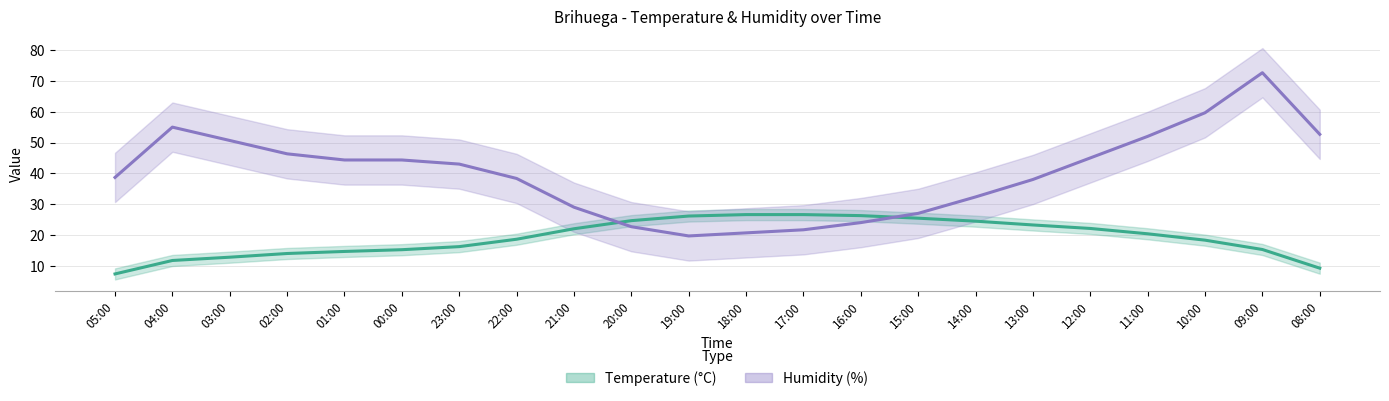

Which series has the largest total across all categories?

Humidity (%)